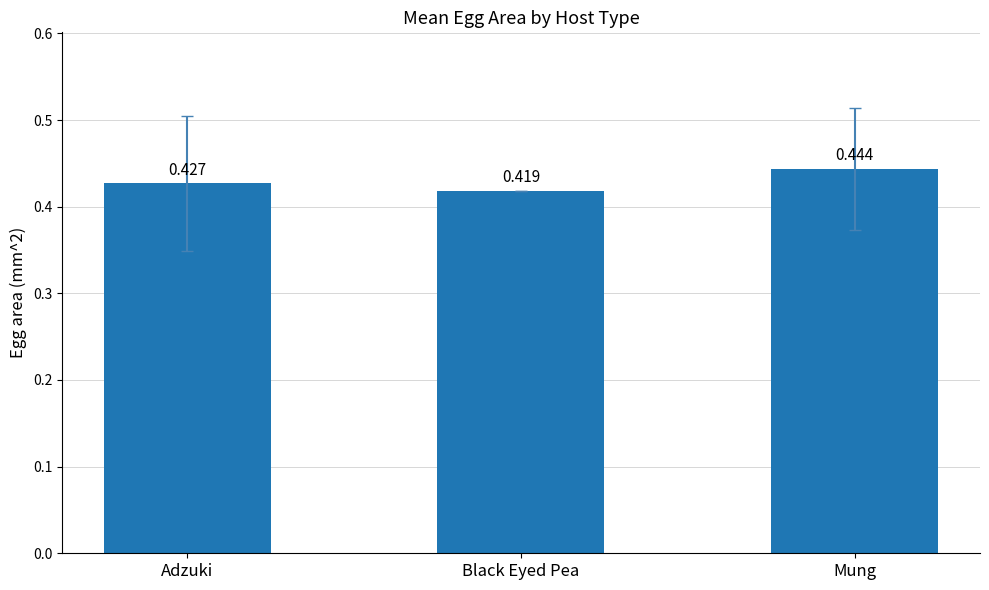

The chart shows a value of 0.6 at Adzuki. True or false?

False